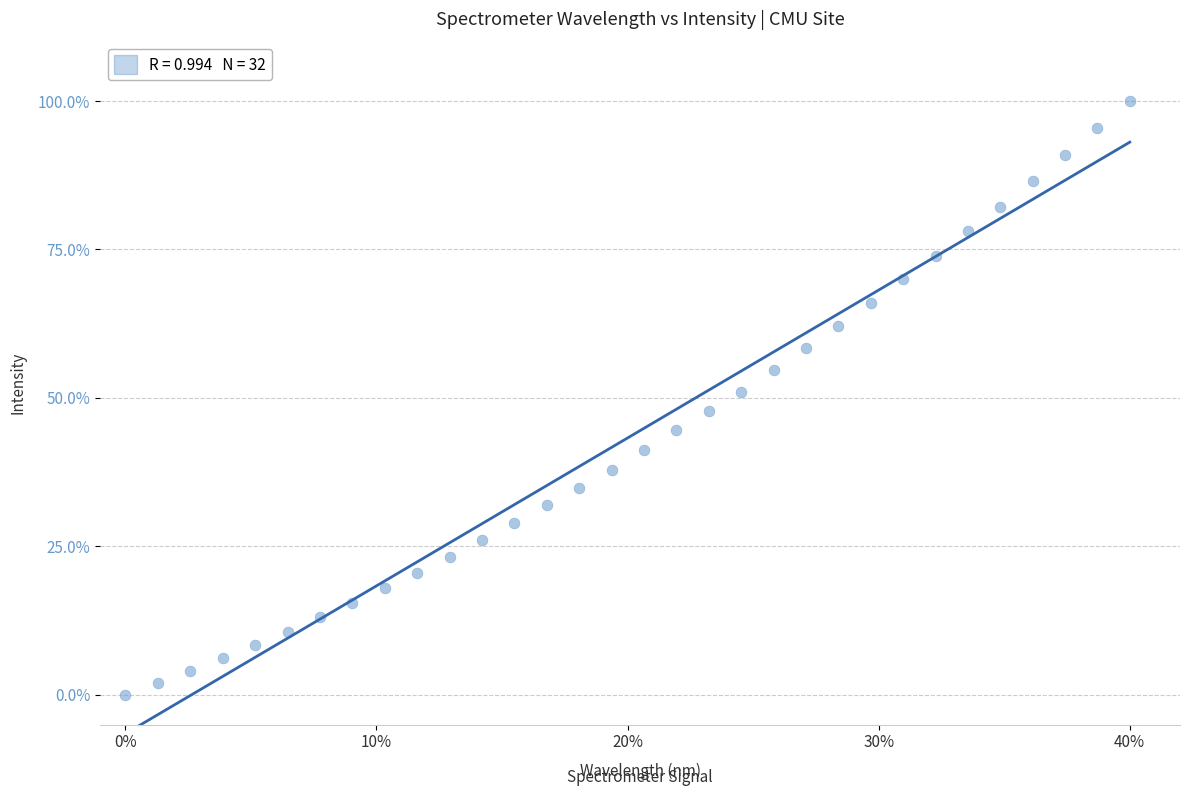

What is the range of X values (max minus min)?

40.0